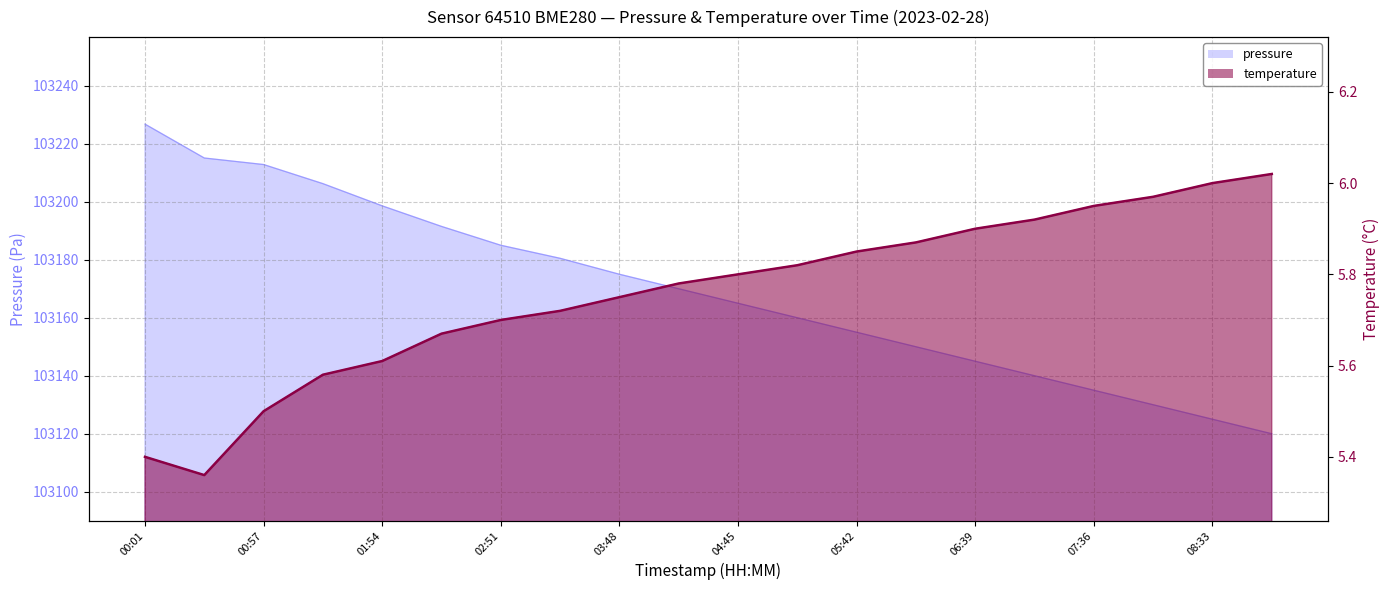

What is the average value of the pressure series?

103169.3